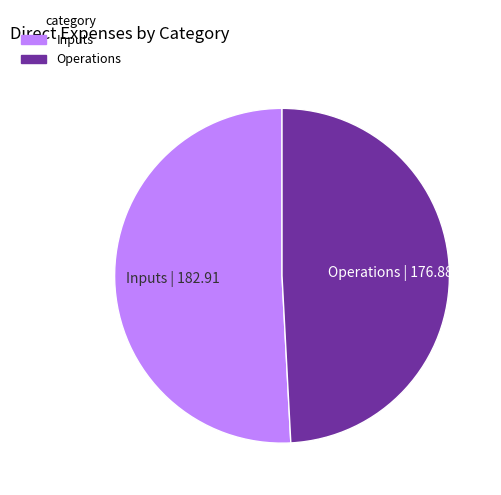

Is there any slice that represents more than half of the pie?

Yes